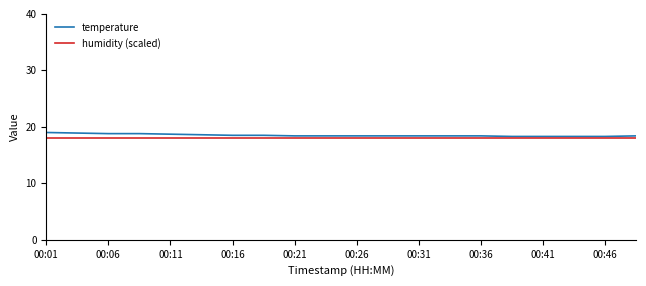

What is the smallest value displayed?

18.0